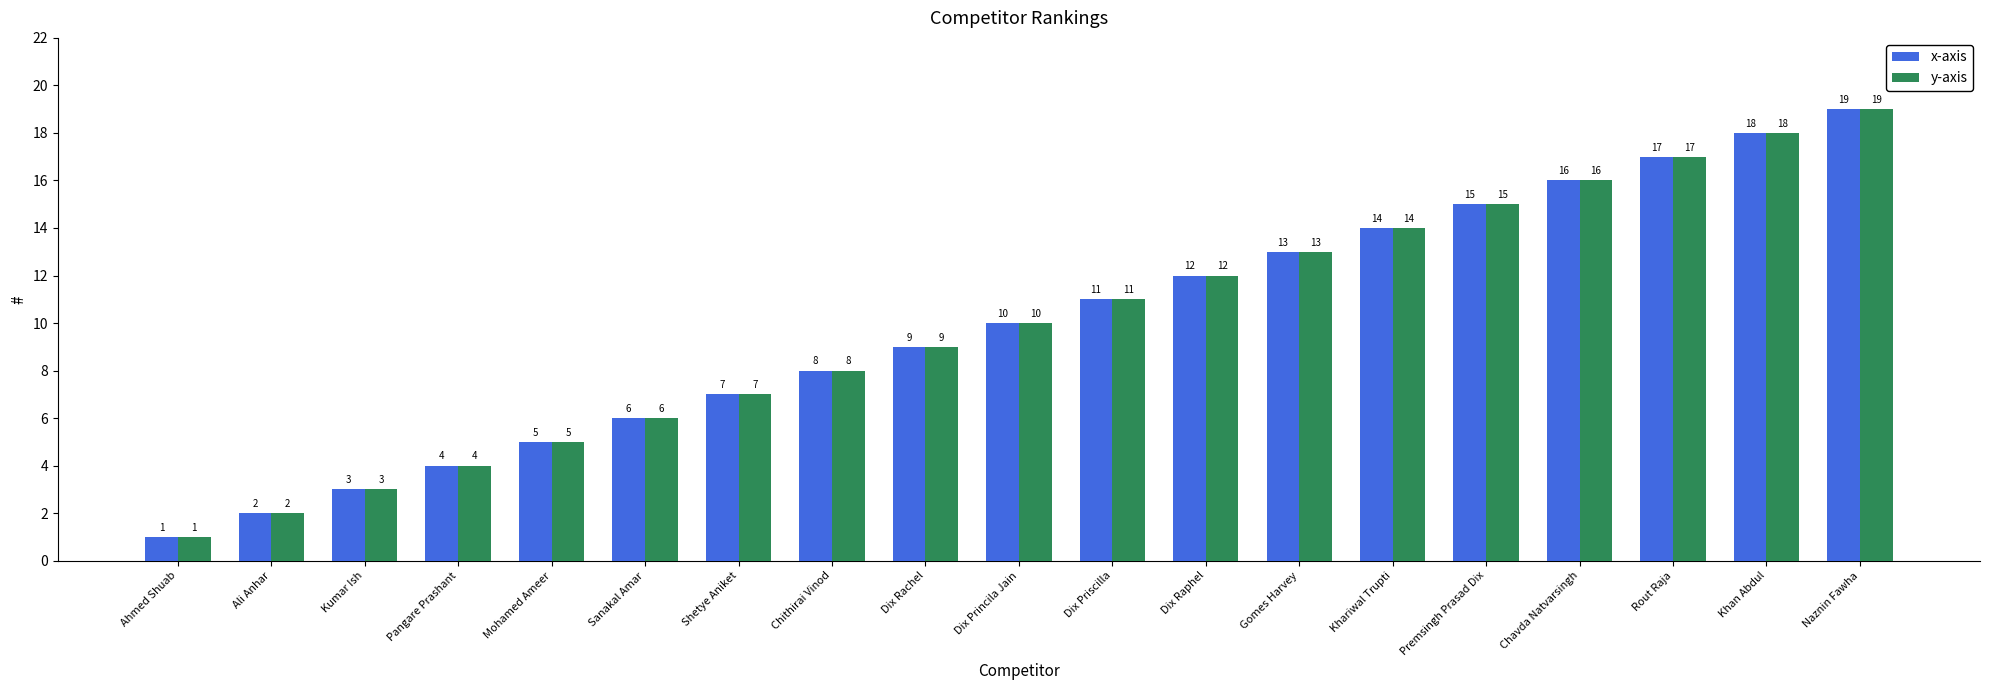

What is the average value of the y-axis series?

10